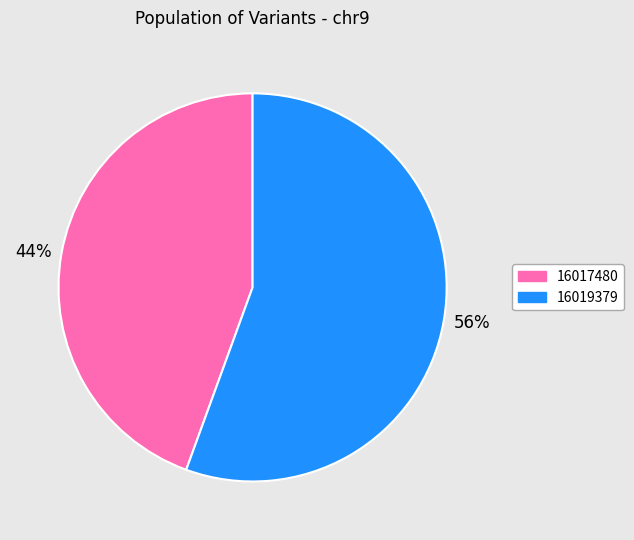

Is the sum of 56% and 44% greater than half?

Yes